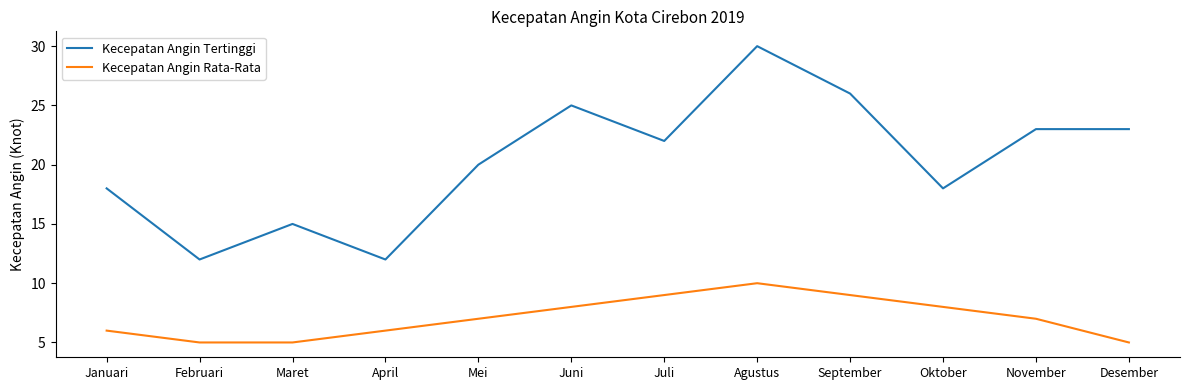

True or false: Kecepatan Angin Rata-Rata has more than 2 interior local peaks.

False